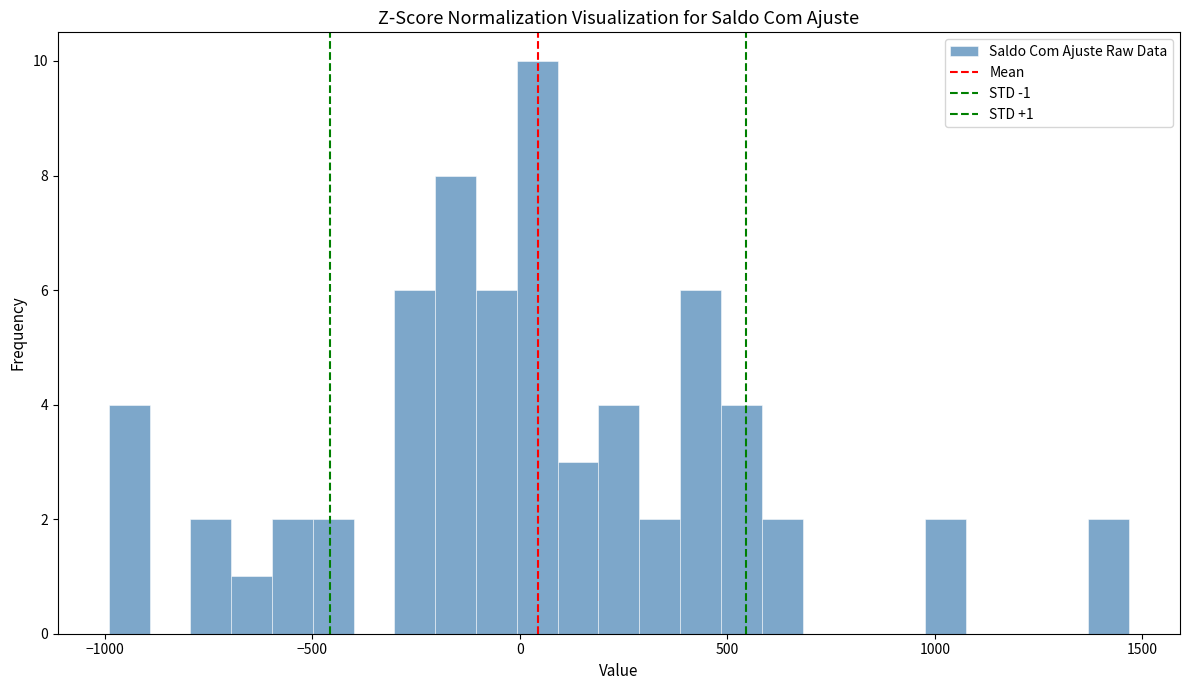

Read against the x-axis, roughly where is the centre of the tallest bar?

50